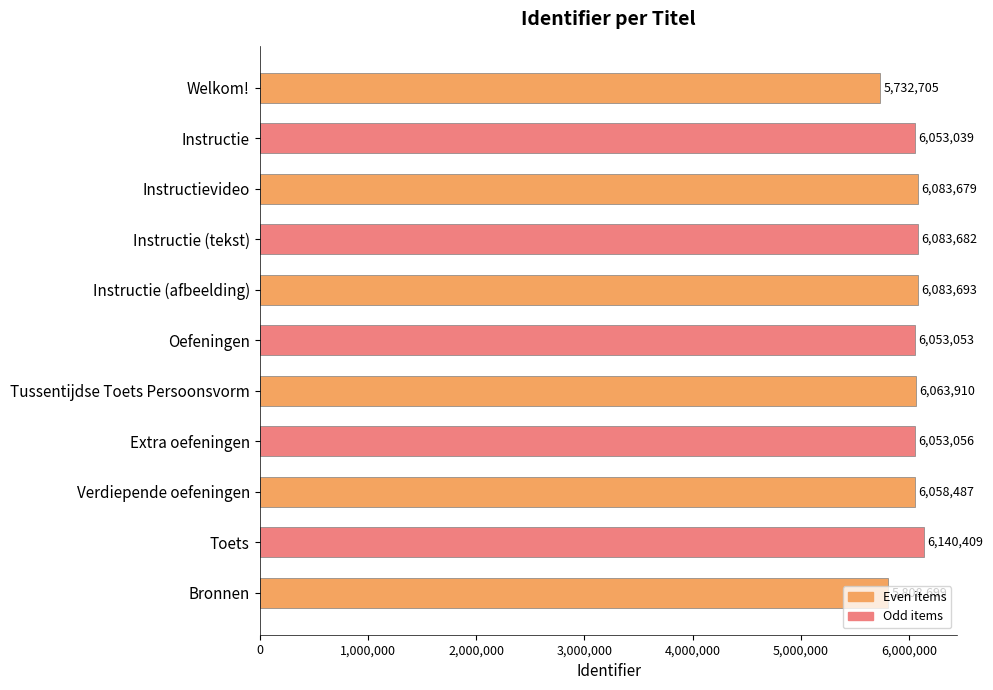

What is the label of the 4th bar from the top?

Instructie (tekst)